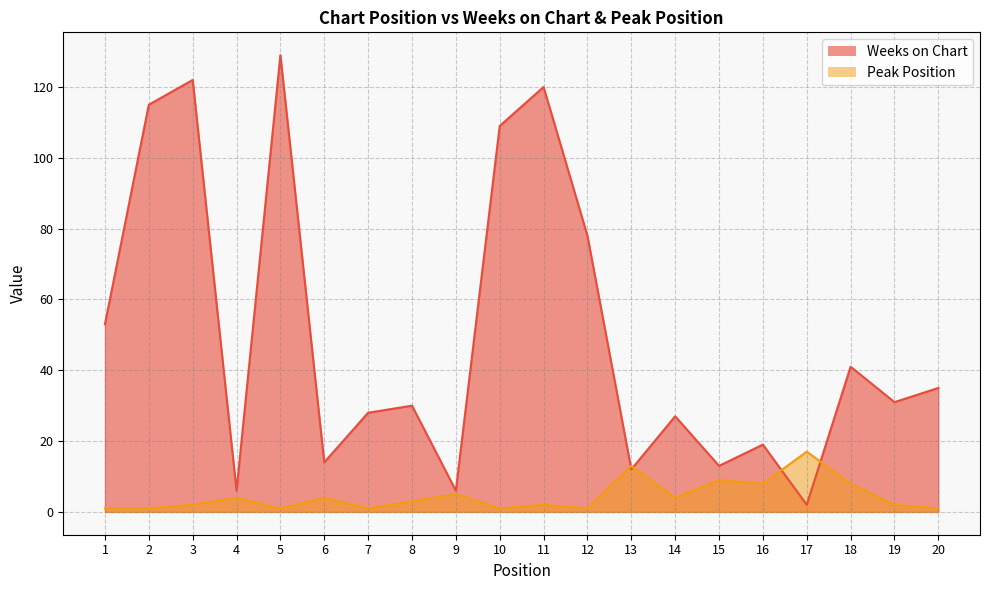

Is the value of Weeks on Chart at 8 greater than the value of Peak Position at 3?

Yes